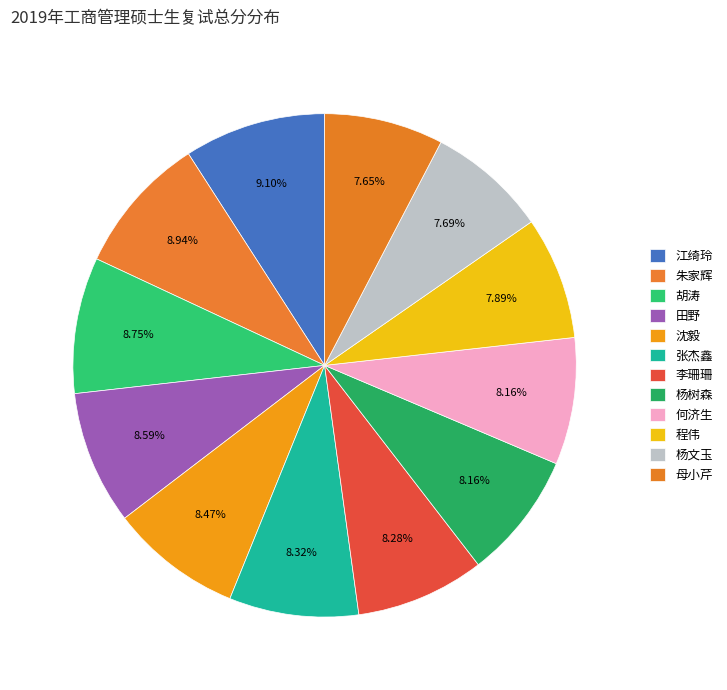

What percentage is the 沈毅 slice, to the nearest percent?

8%